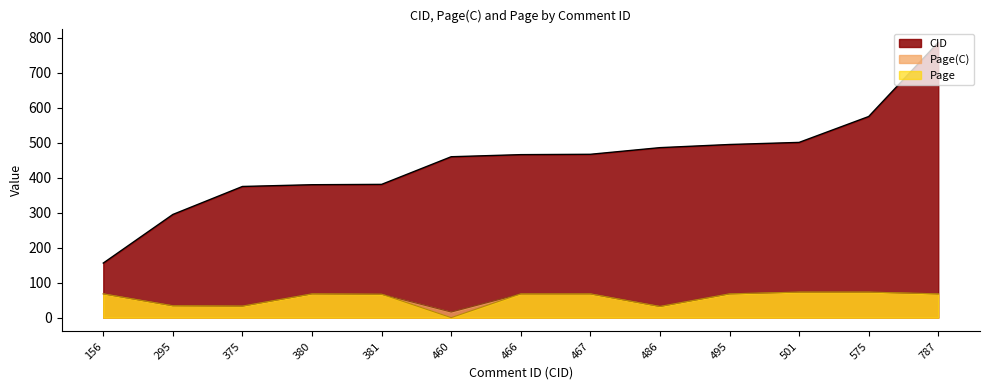

Rank the series at 486 from lowest to highest value.

Page(C), Page, CID